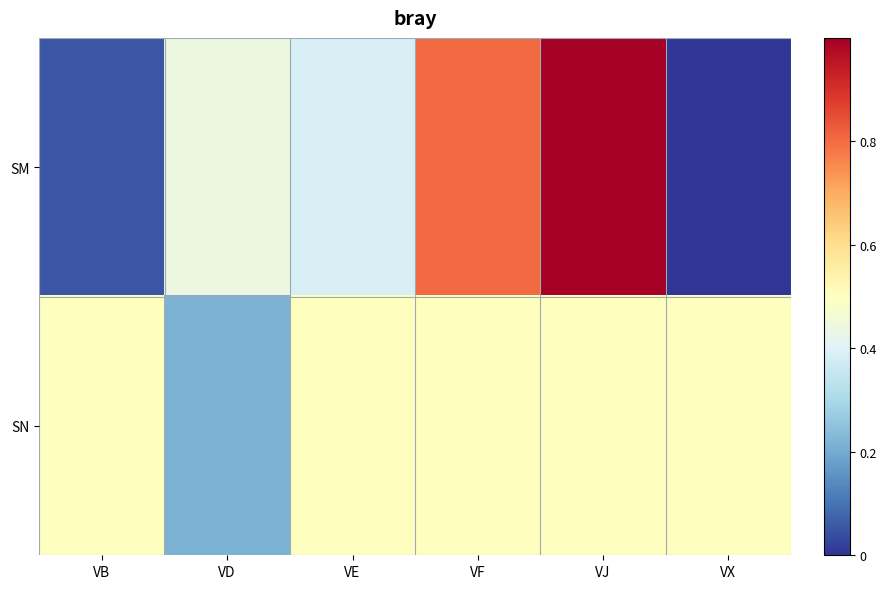

Rank the series by their average value, from highest to lowest.

SN, SM